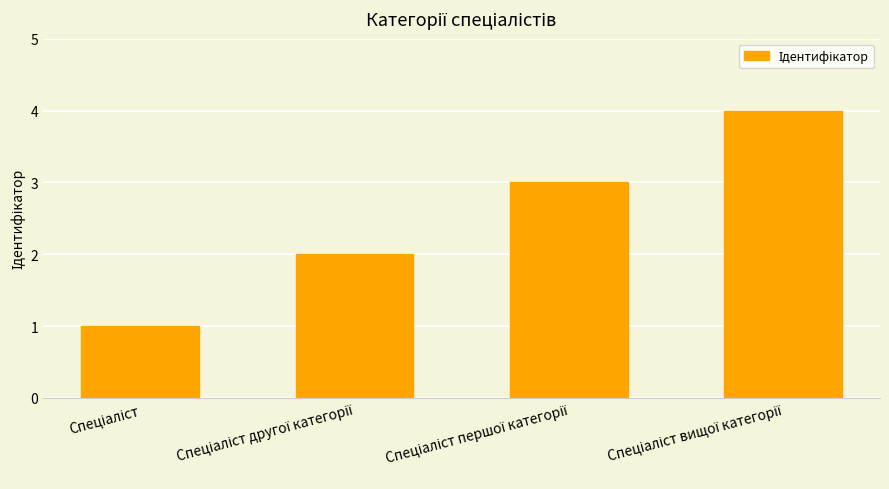

What is the maximum value shown in the chart?

4